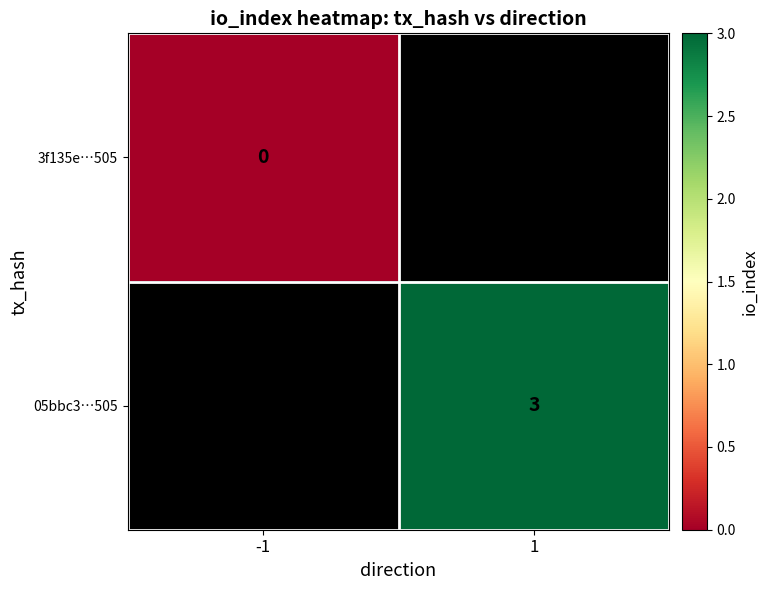

Is it true that 05bbc3…505 equals 3 at 1?

True